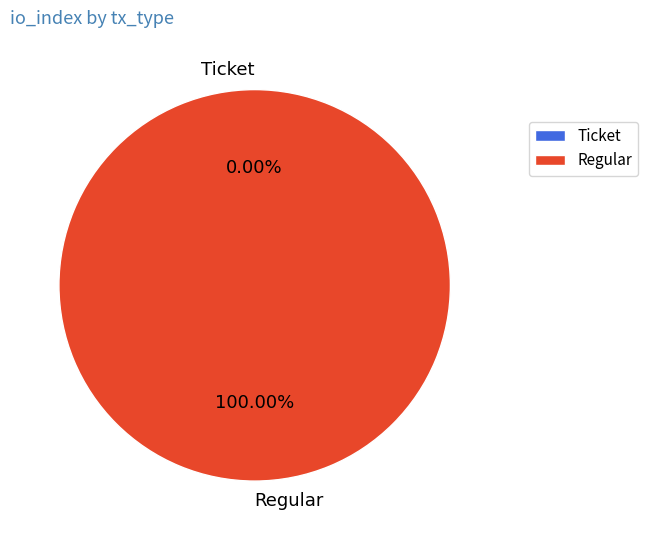

How many slices are in this pie chart?

2